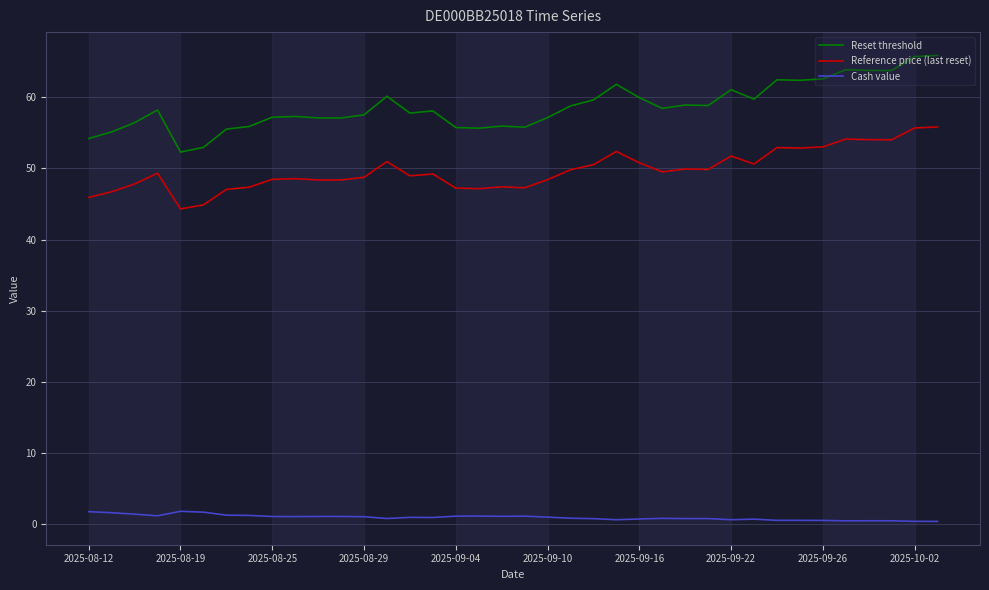

Which series has the largest total across all categories?

Reset threshold